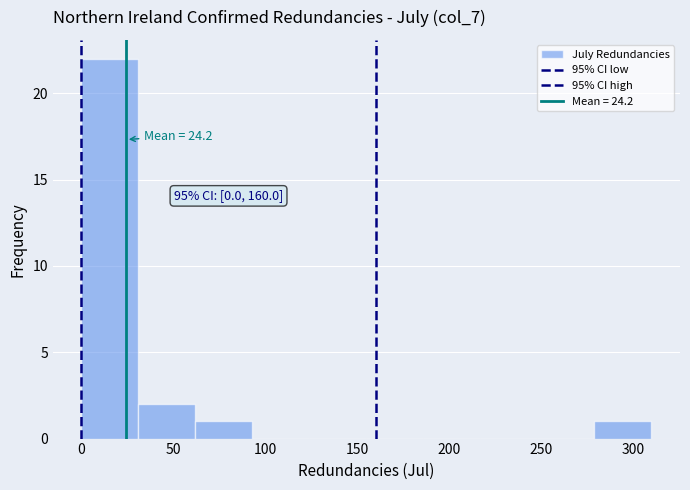

Over which range of the x-axis is the bar tallest?

0 to 31